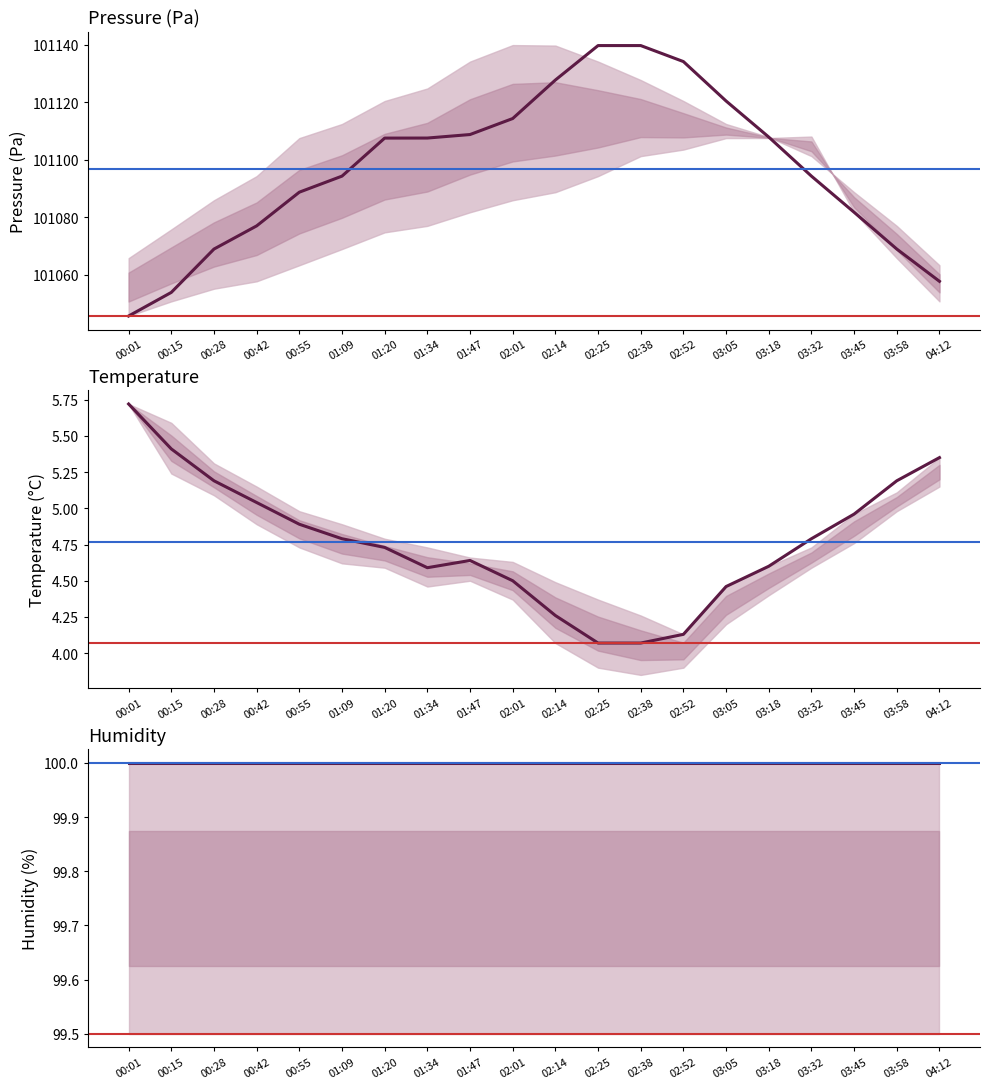

Which series has the largest total across all categories?

pressure